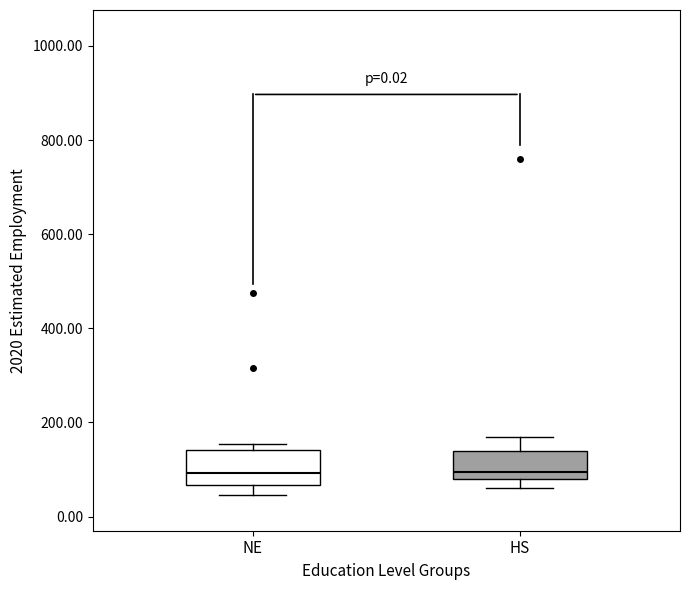

Where is the lower edge of the box for NE on the y-axis? The values are not printed on the chart, so give them approximately, as read against the axis.

60